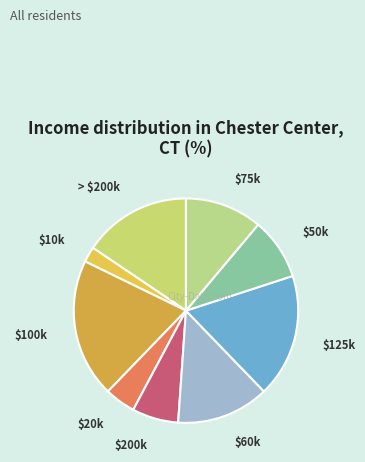

The $125k slice represents 18% of the pie. True or false?

True